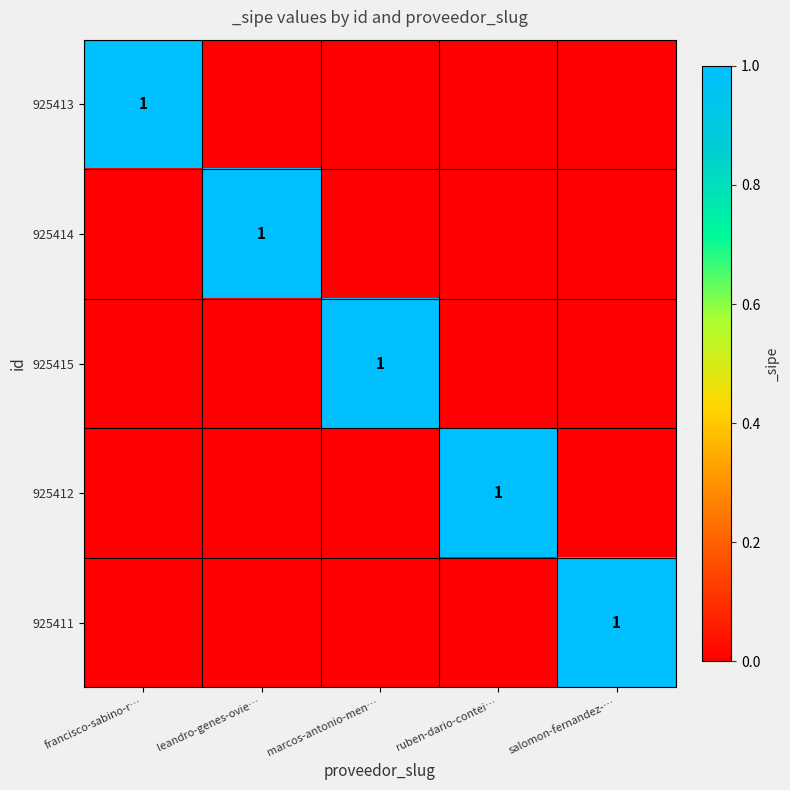

Between marcos-antonio-men… and francisco-sabino-r…, which is larger?

francisco-sabino-r…